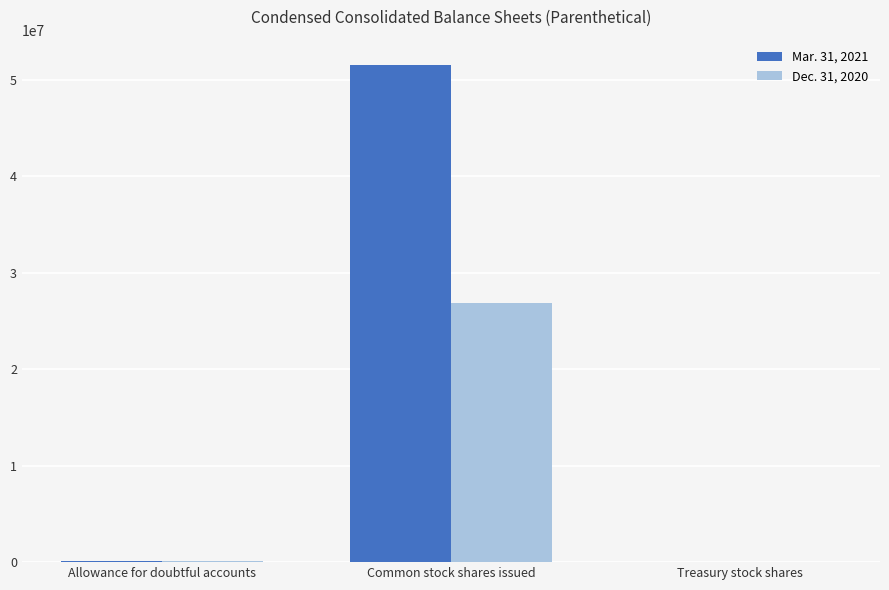

The value of Mar. 31, 2021 at Common stock shares issued is 51577209. True or false?

True